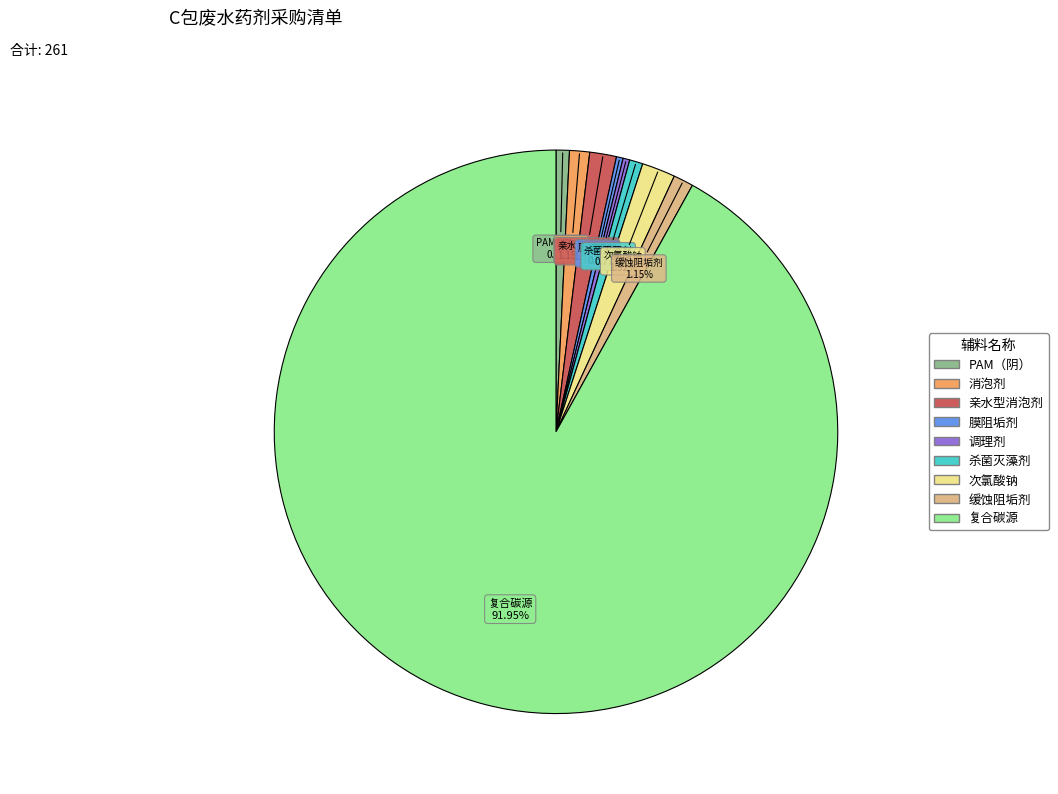

Count the number of slices in the pie.

9